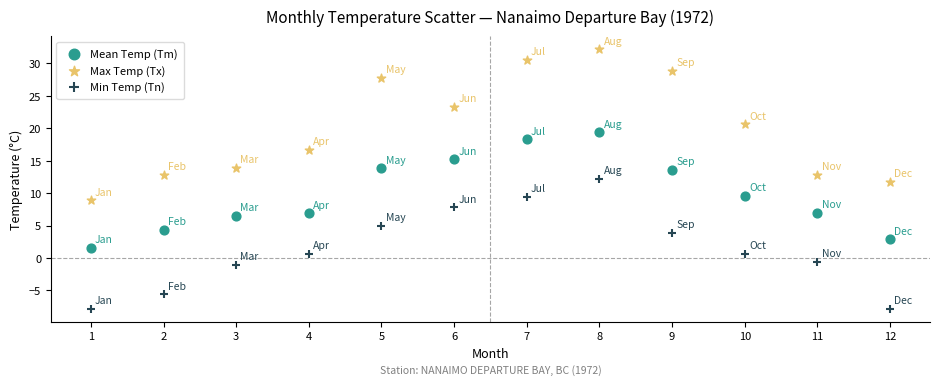

Which series reaches the maximum Y coordinate?

Max Temp (Tx)